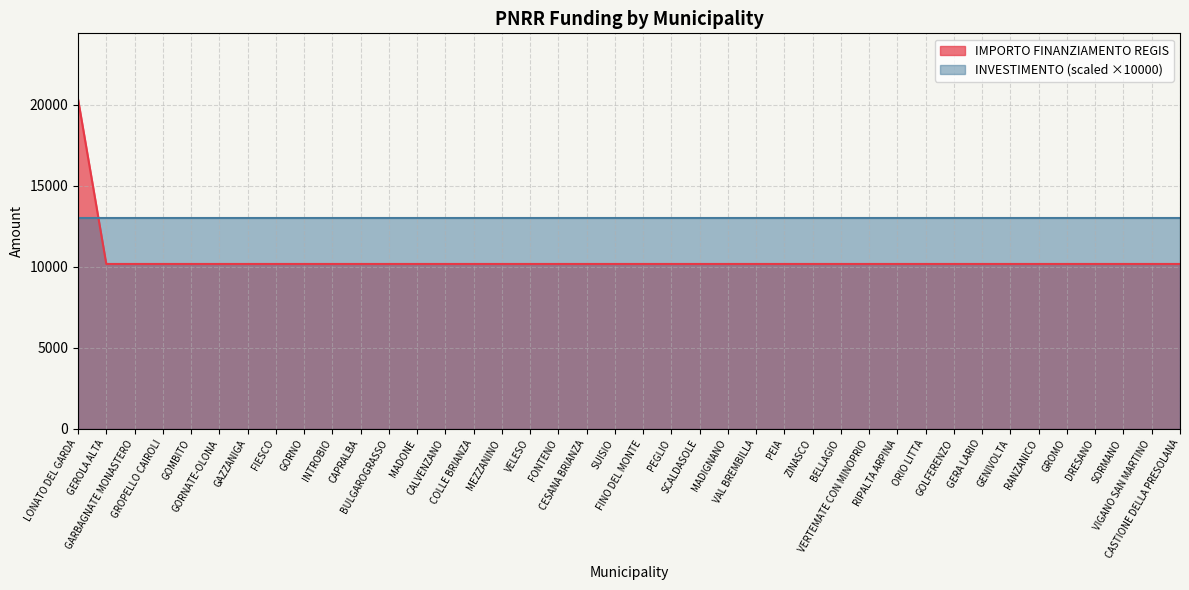

The value at RIPALTA ARPINA is 17036. True or false?

False